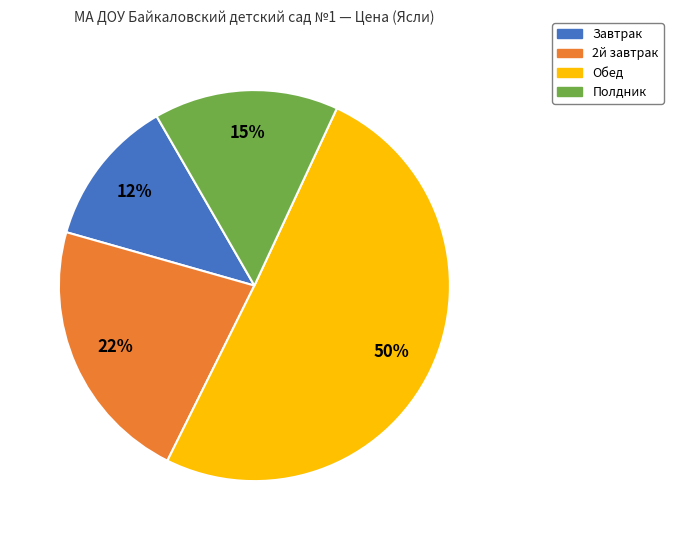

True or false: Полдник accounts for 20% of the total.

False